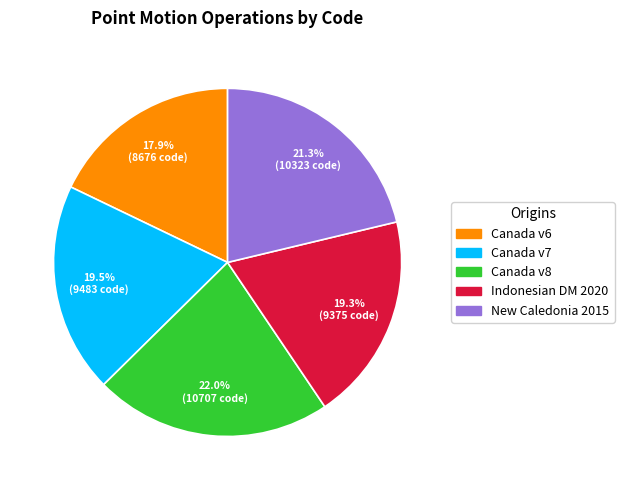

Does any single category account for the majority?

No